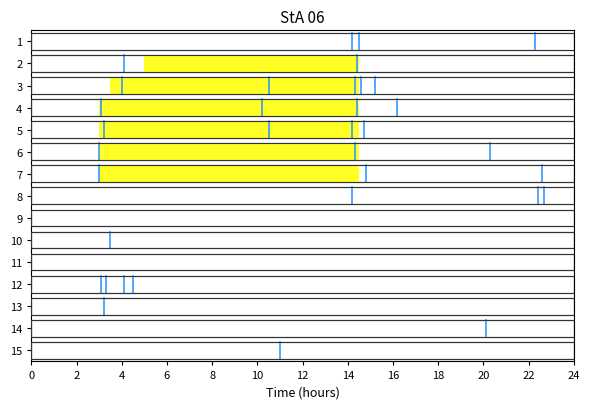

Count the number of data series in this chart.

1